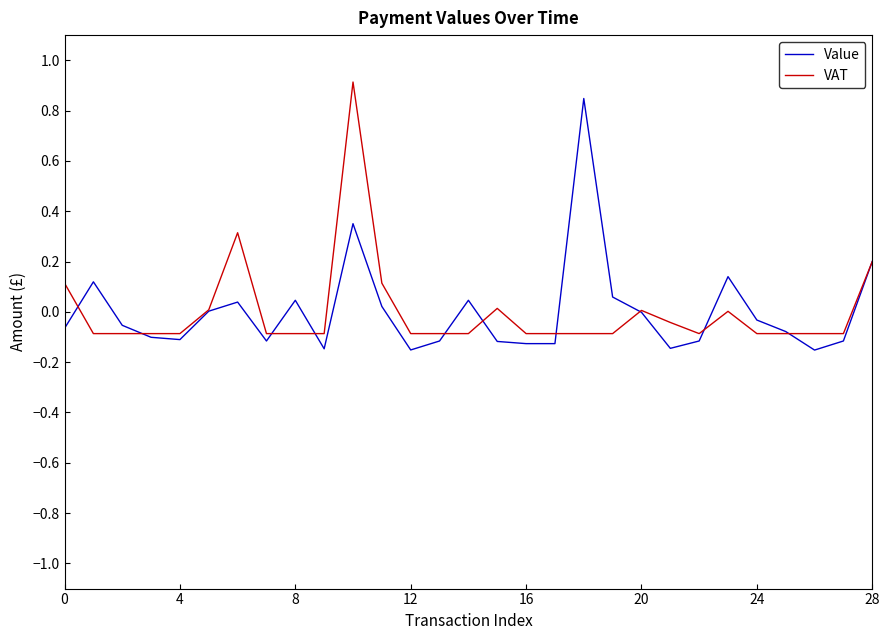

In VAT, how many points are higher than both neighbors (excluding endpoints)?

5